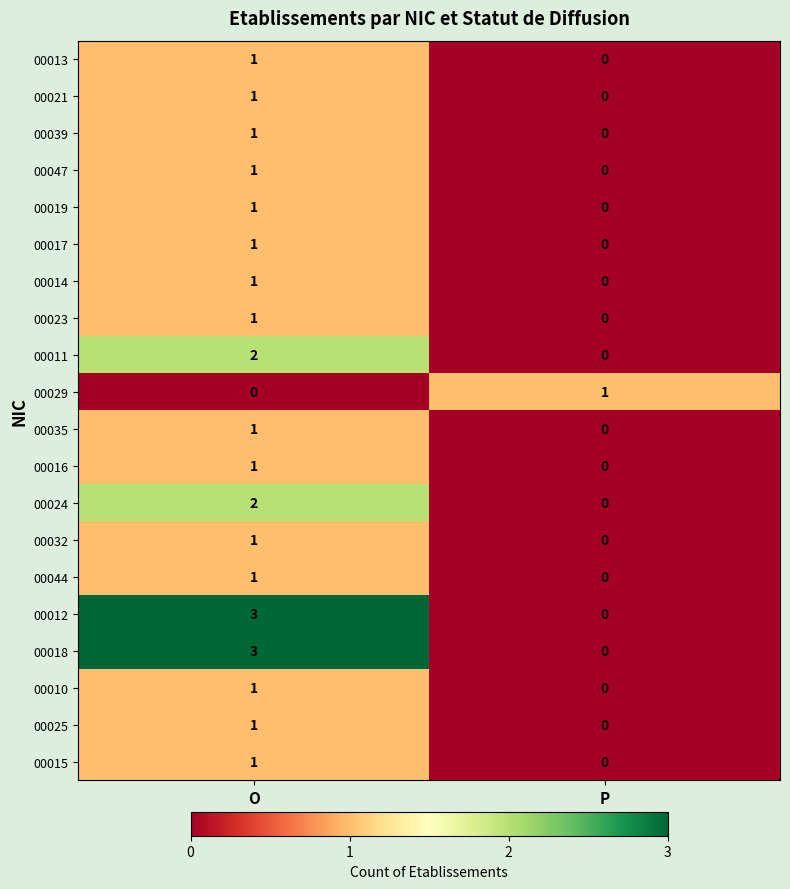

Where is 00029 nearest to the value 0?

O